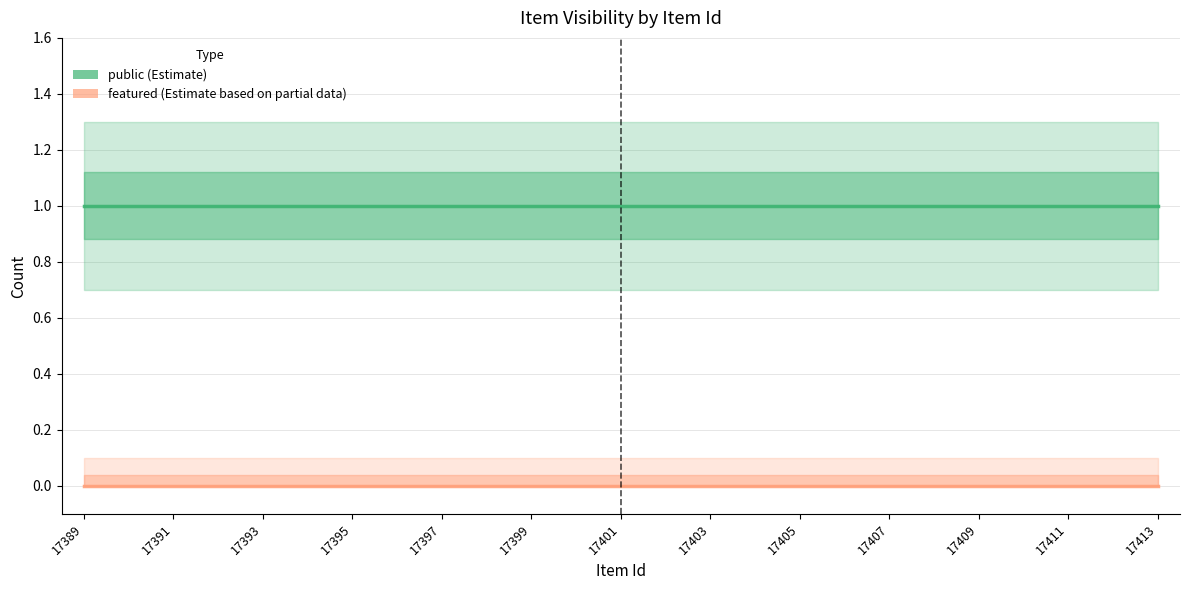

Which series has the largest range (max minus min)?

public